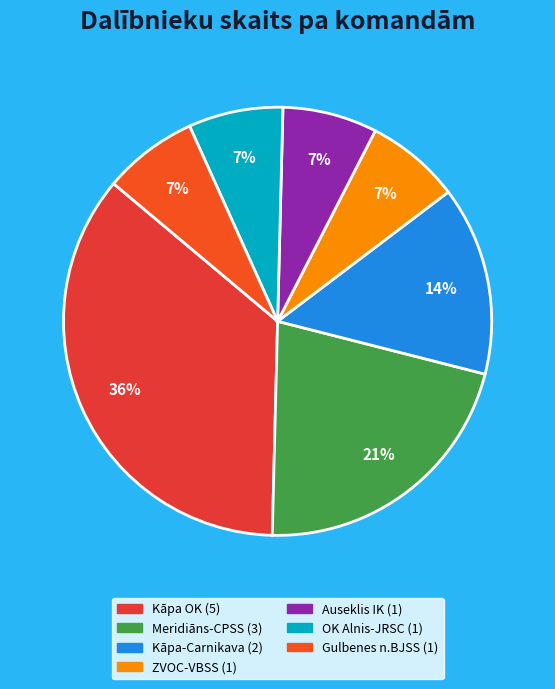

Count the number of slices in the pie.

7